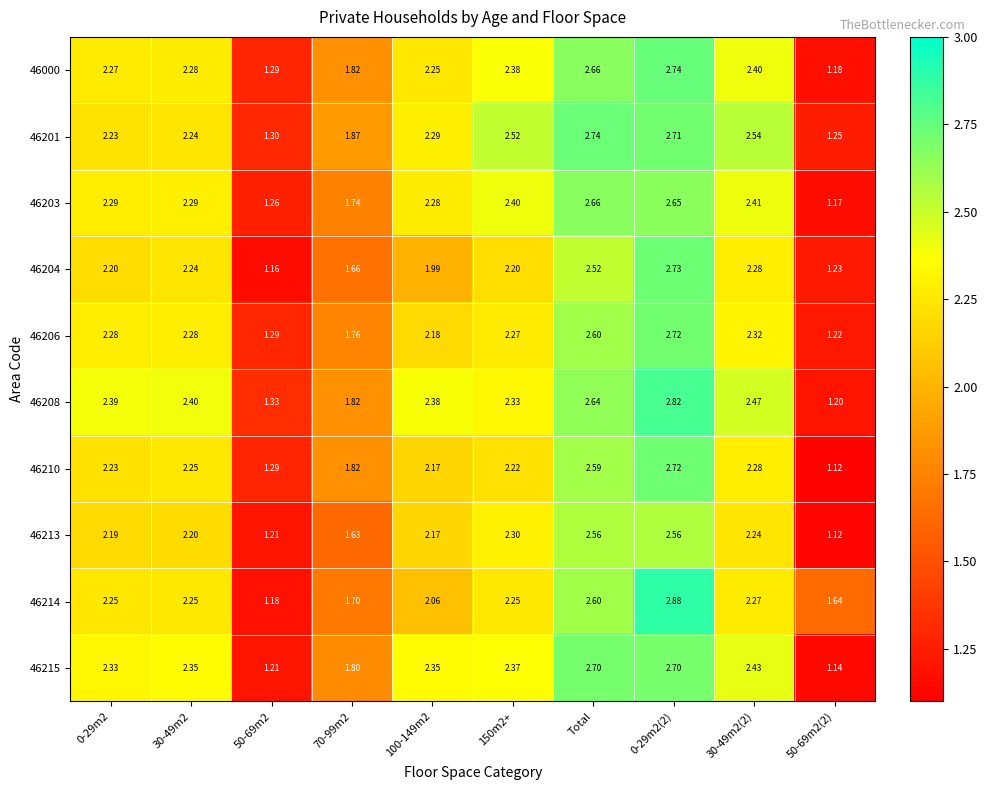

Is the value of 46203 at 100-149m2 greater than the value of 46213 at 150m2+?

No